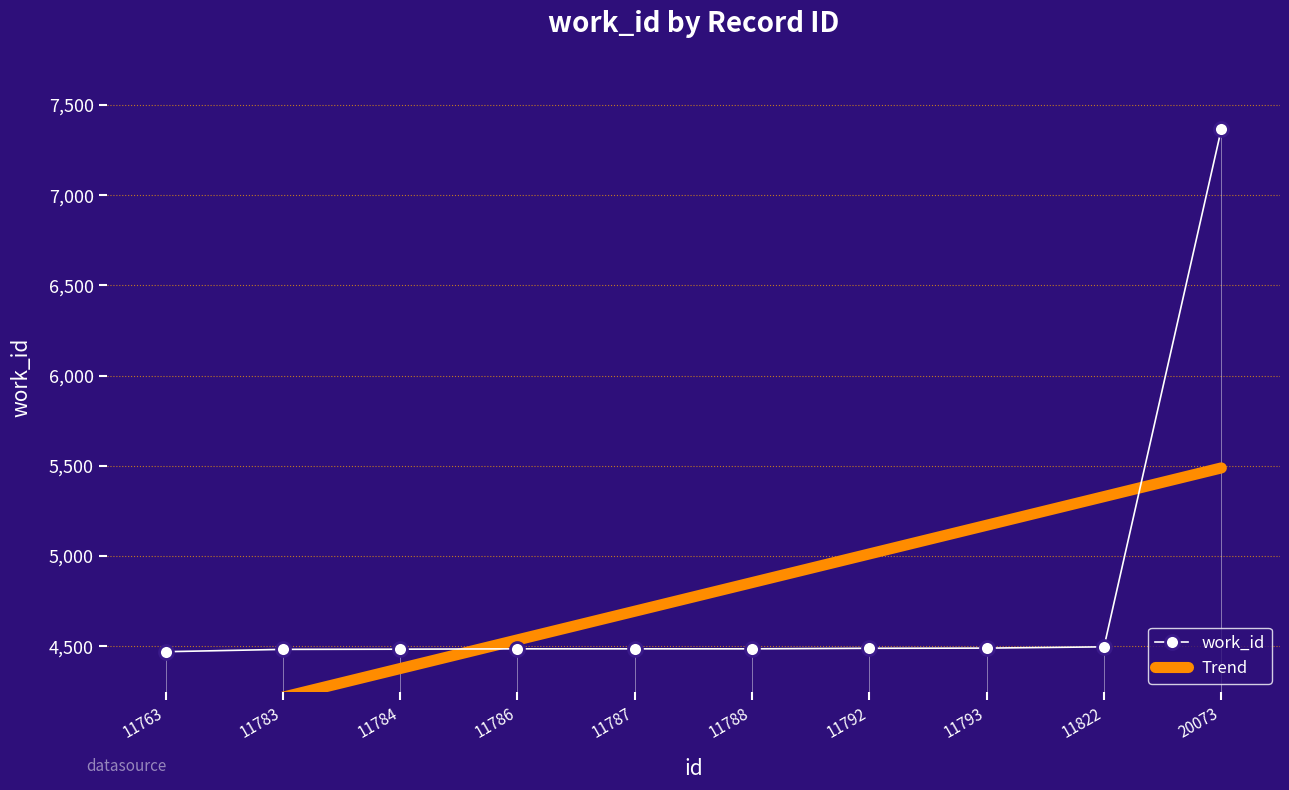

At which category does the chart reach its minimum across all series?

11763